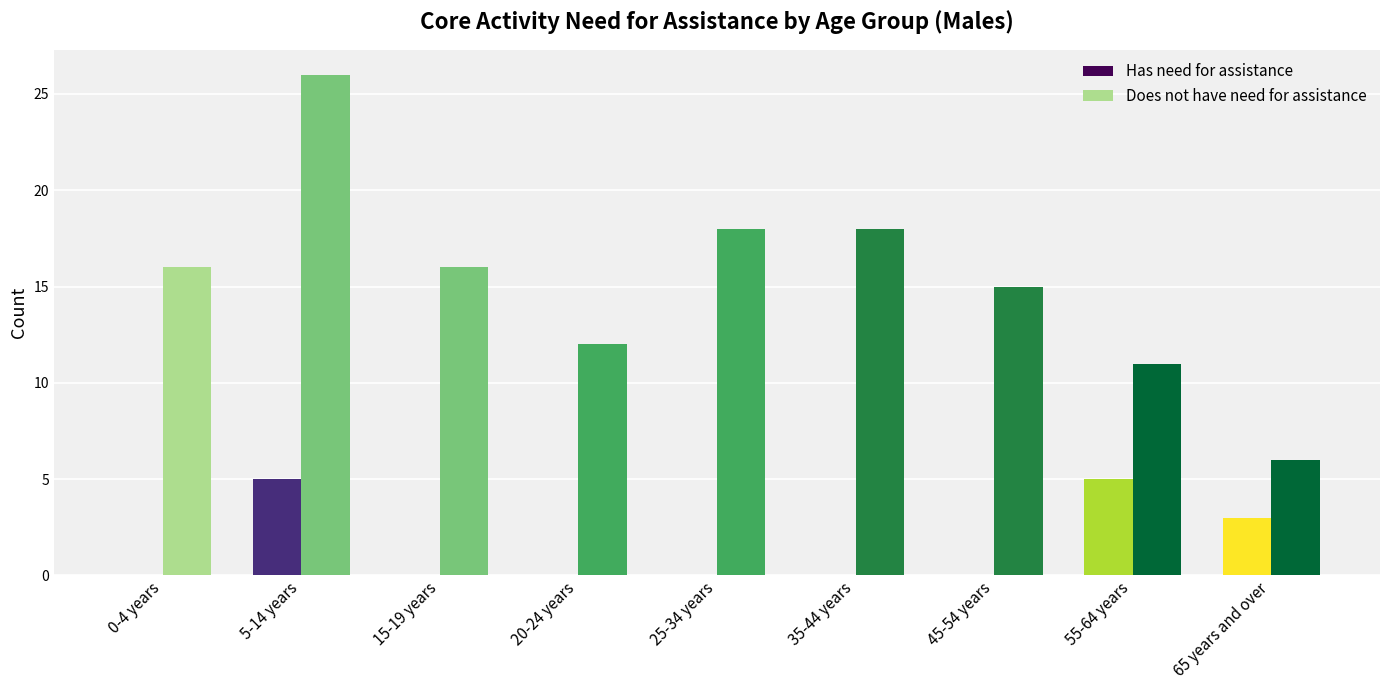

At which category does the chart reach its peak across all series?

5-14 years